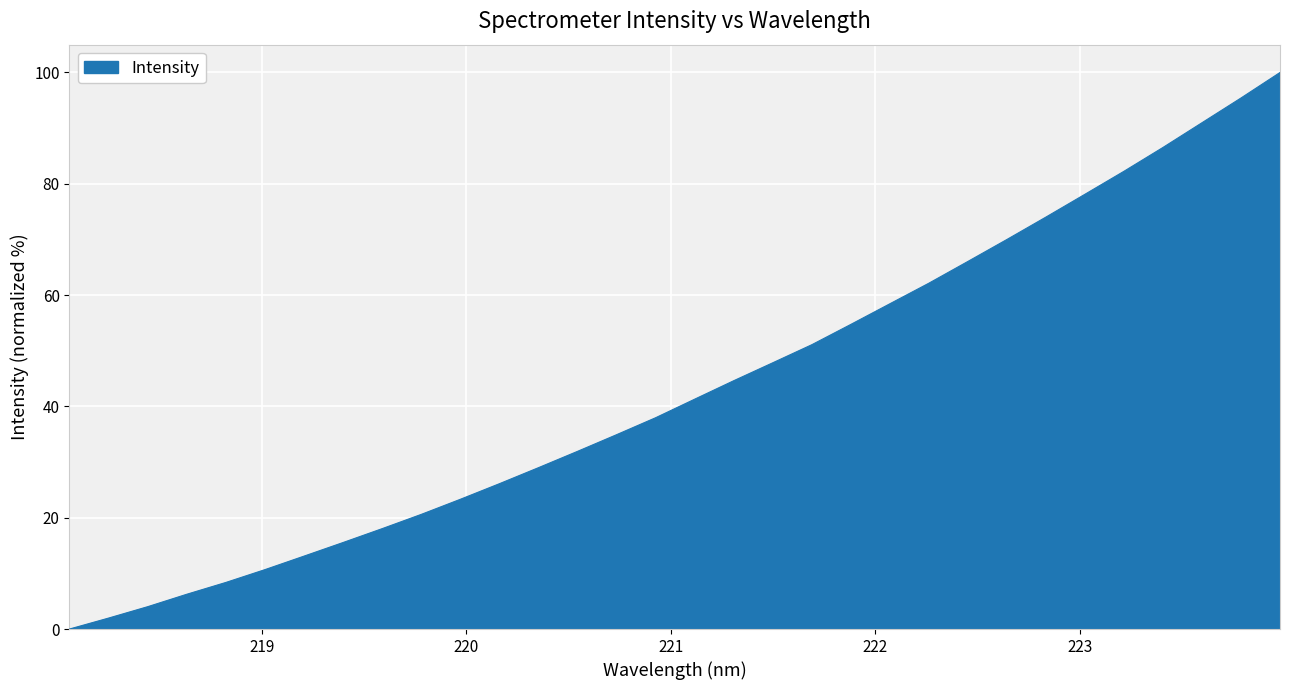

What is the difference between the maximum and minimum values?

100.0